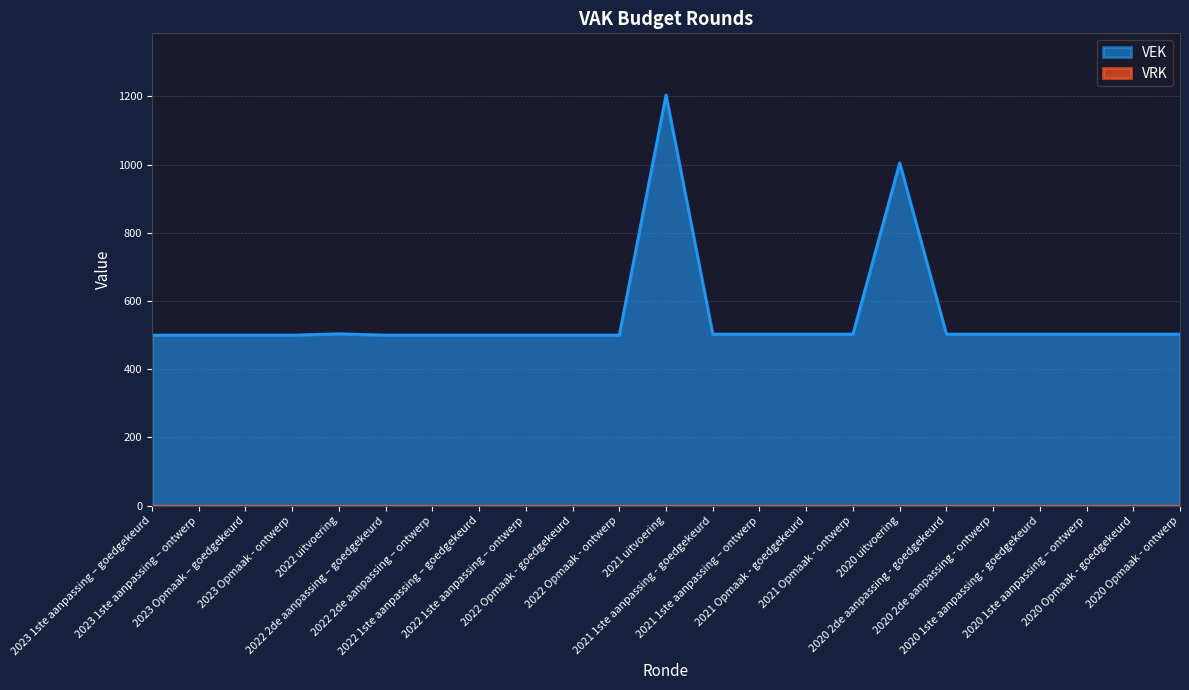

What is the greatest value displayed?

1204